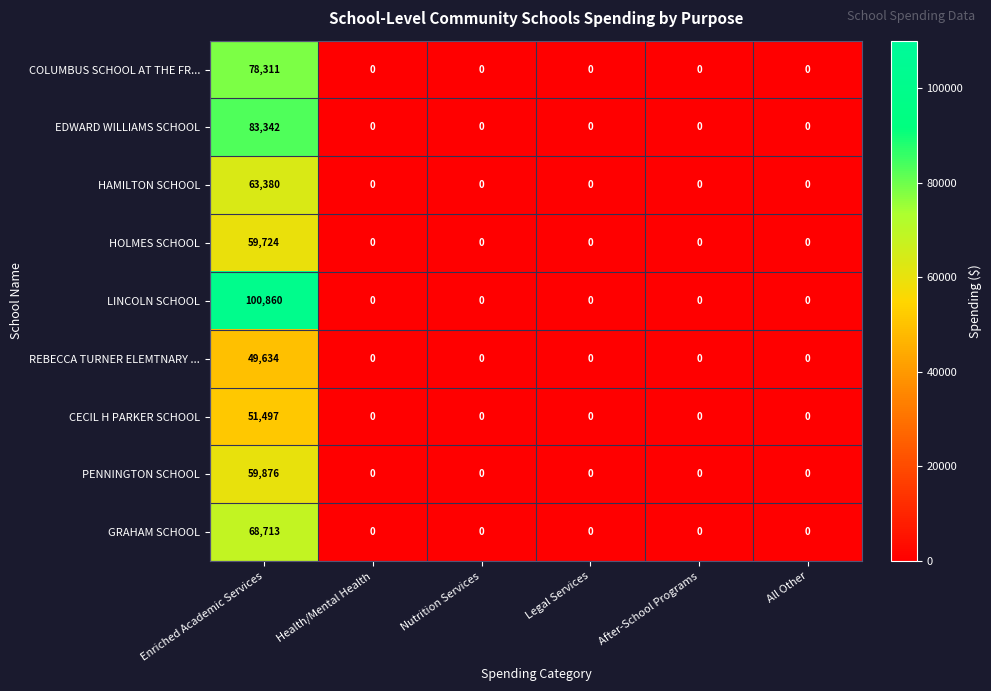

At which category is the sum across all series the highest?

Enriched Academic Services